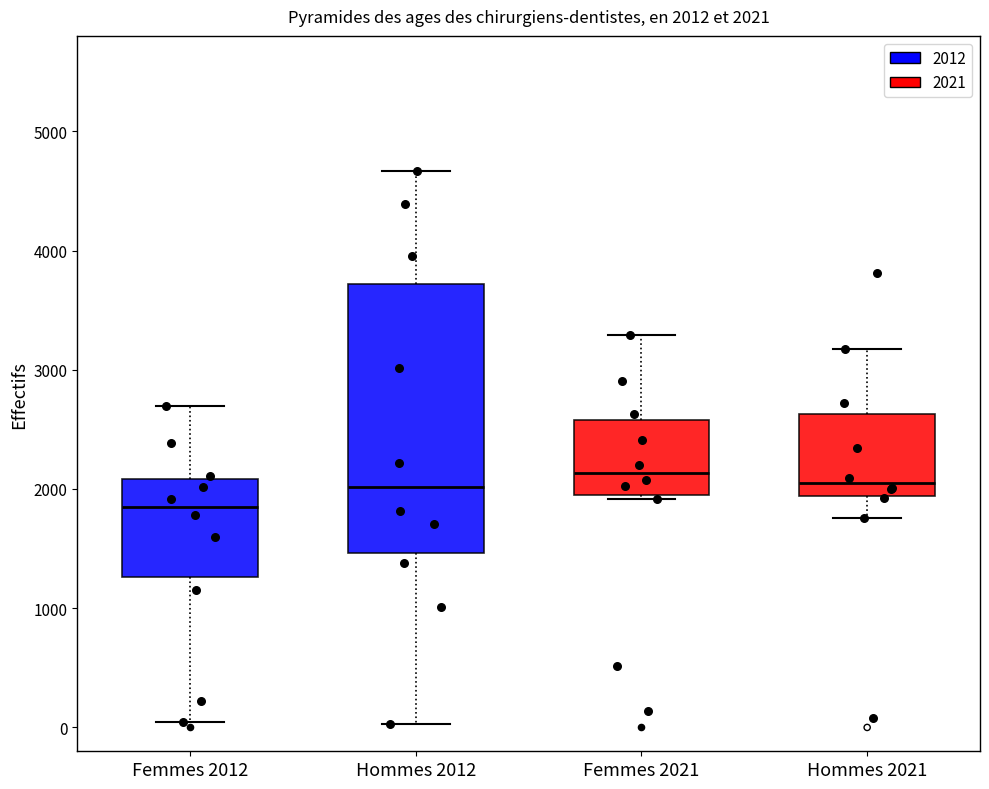

Which box has the lowest median line?

Femmes 2012